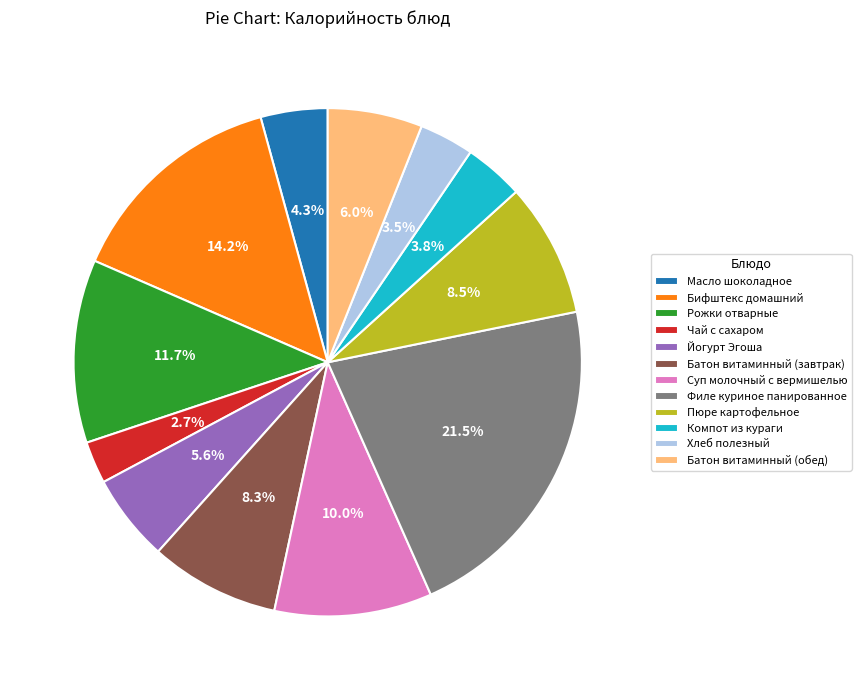

Between Суп молочный с вермишелью and Йогурт Эгоша, which is larger?

Суп молочный с вермишелью